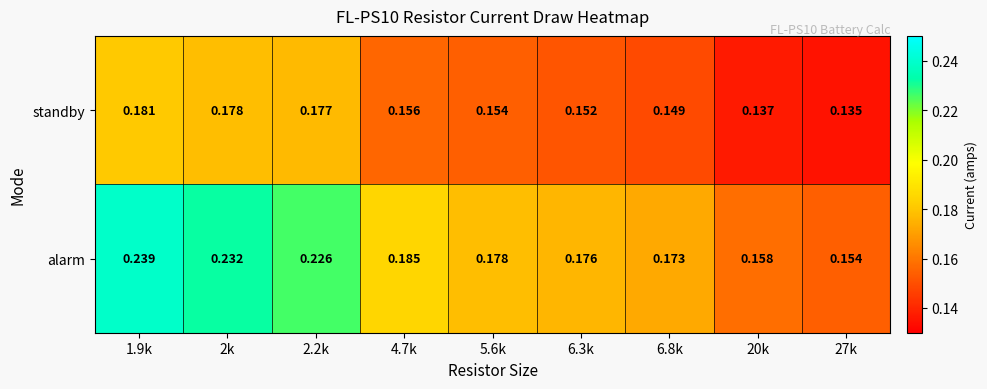

Rank the series by their maximum value, from highest to lowest.

alarm, standby